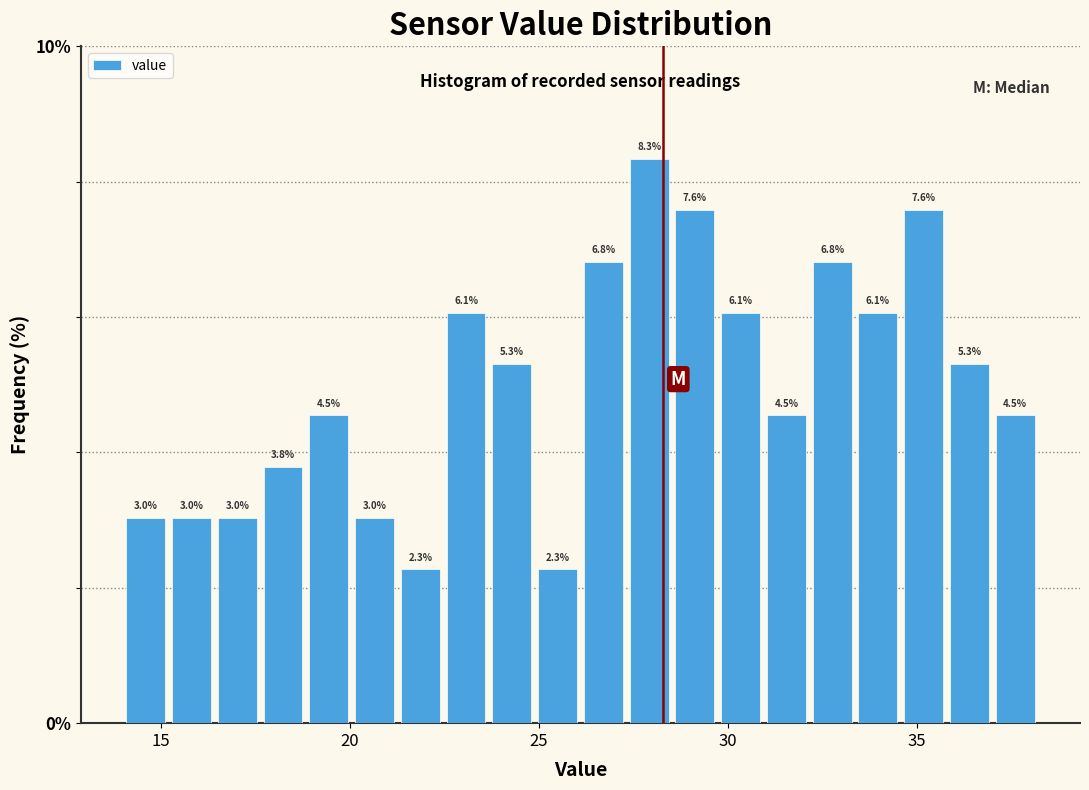

Read against the x-axis, roughly where is the centre of the tallest bar?

28.0